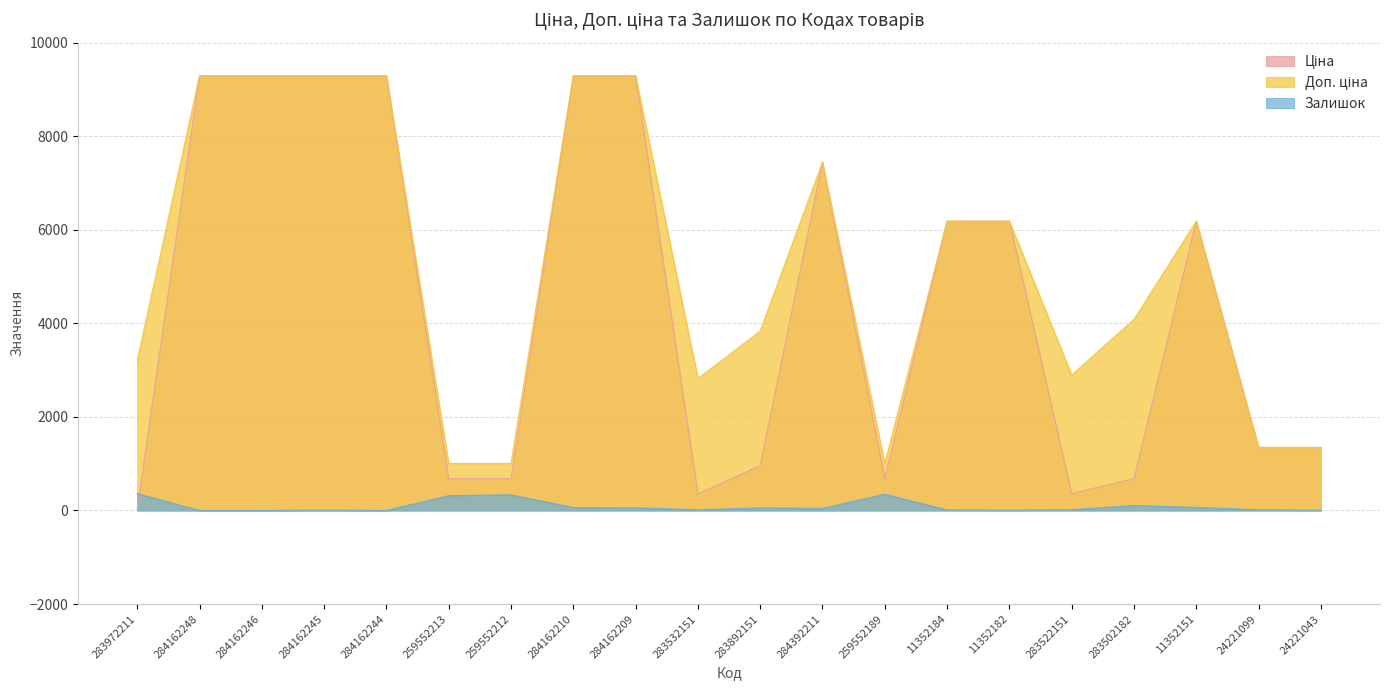

What are all the series names shown in the legend?

Ціна, Доп. ціна, Залишок